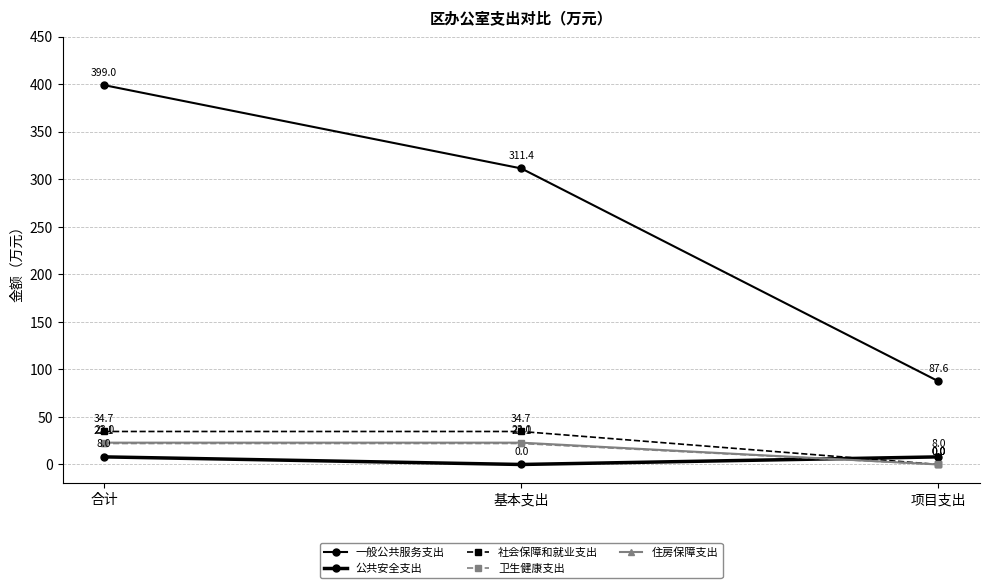

At 合计, list the series in order from largest to smallest.

一般公共服务支出, 社会保障和就业支出, 住房保障支出, 卫生健康支出, 公共安全支出